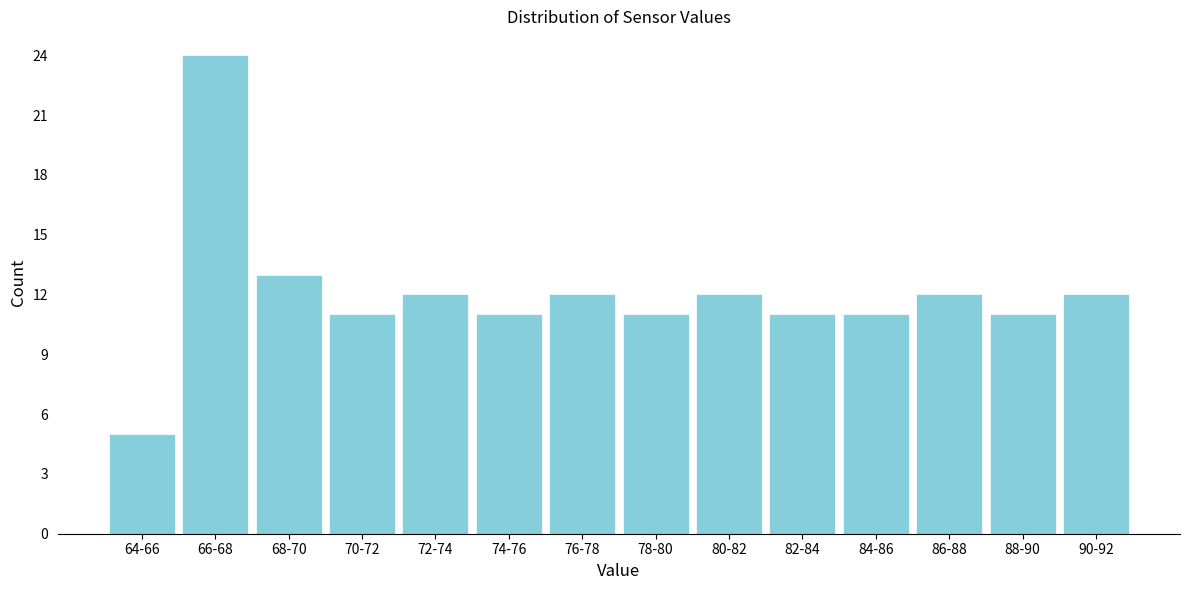

Reading right to left, transcribe all the data shown in this chart.

90-92=12	88-90=11	86-88=12	84-86=11	82-84=11	80-82=12	78-80=11	76-78=12	74-76=11	72-74=12	70-72=11	68-70=13	66-68=24	64-66=5